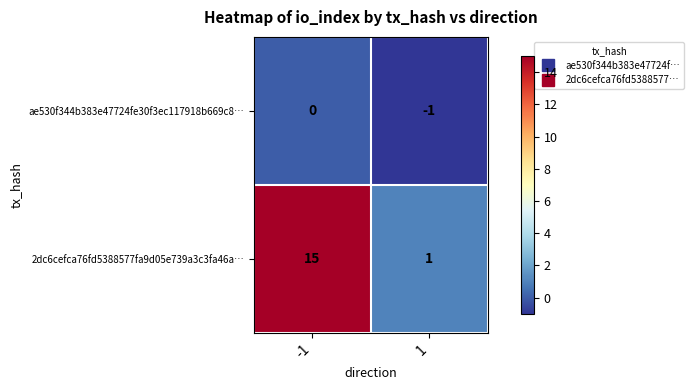

At which category is the sum across all series the highest?

-1